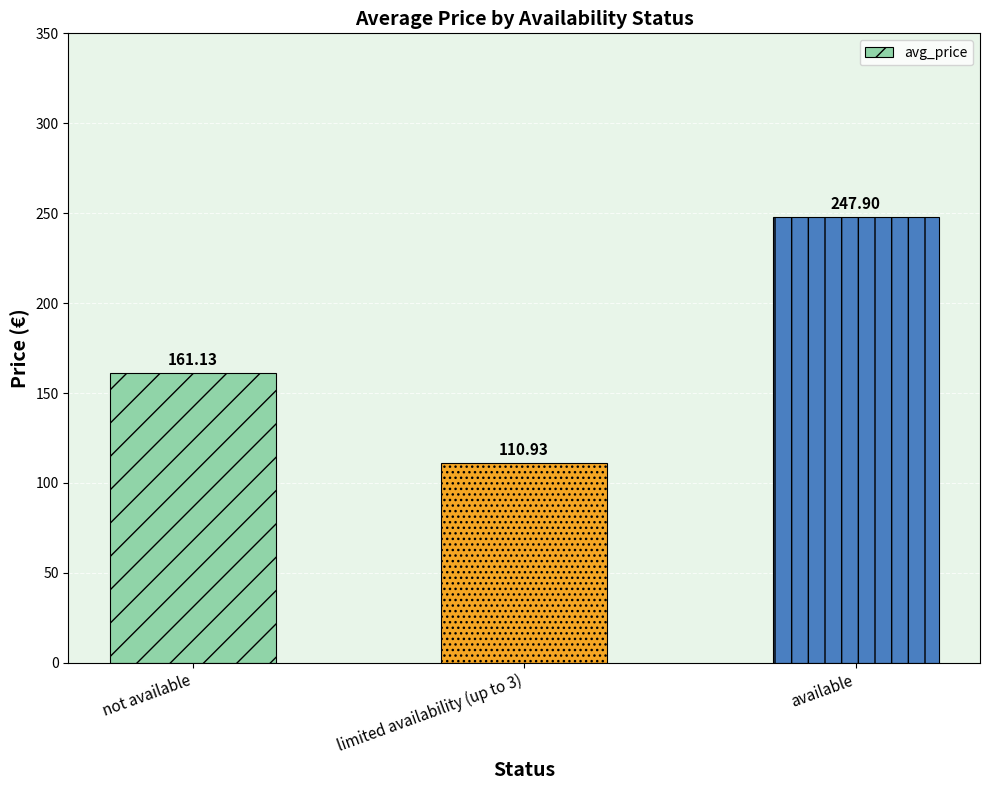

The chart shows a value of 166.0 at limited availability (up to 3). True or false?

False